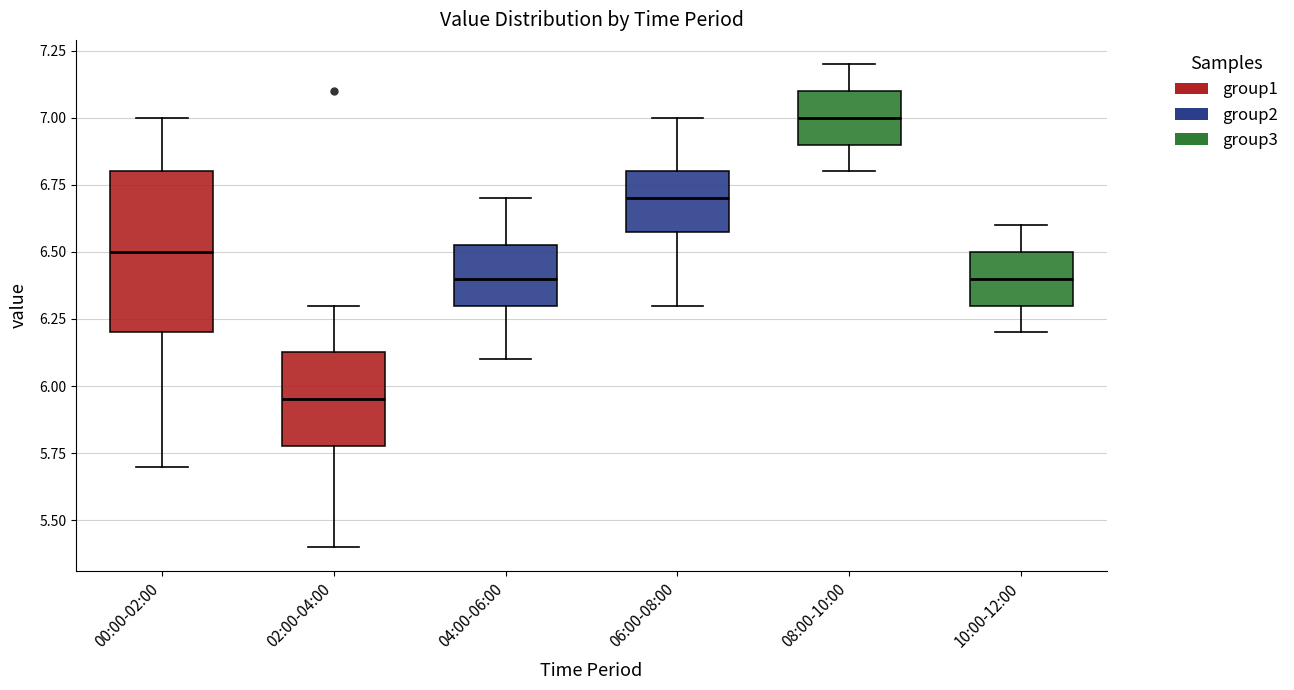

Which box has the lowest median line?

02:00-04:00